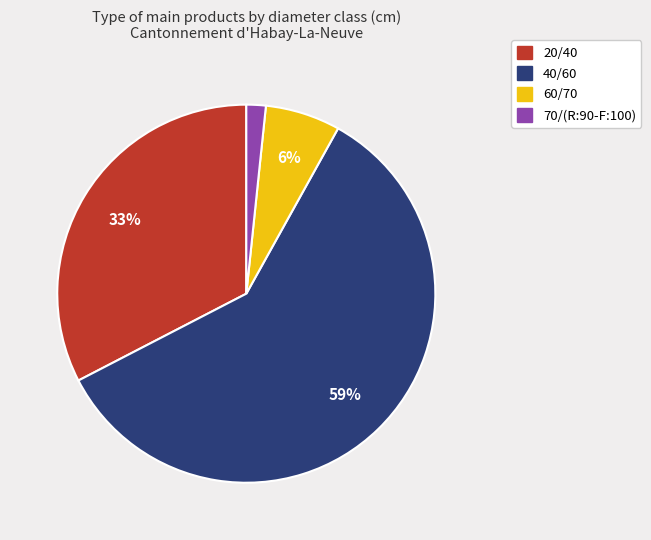

What percentage is the 40/60 slice, to the nearest percent?

59%